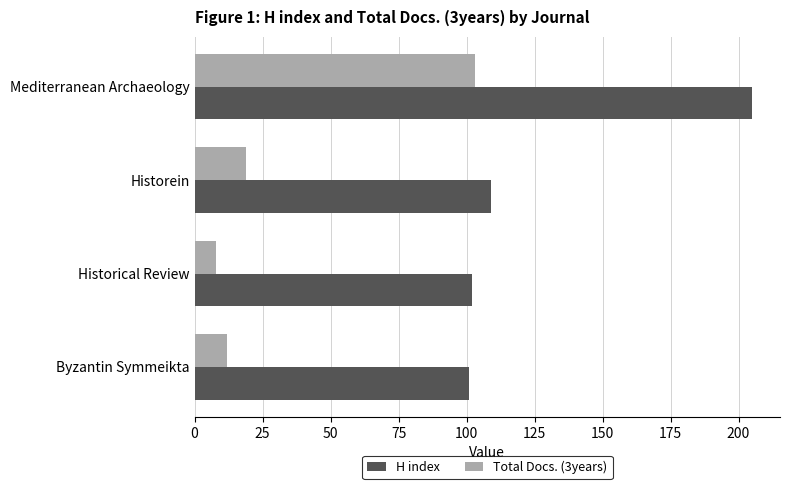

What is the sum of all Total Docs. (3years) values?

142